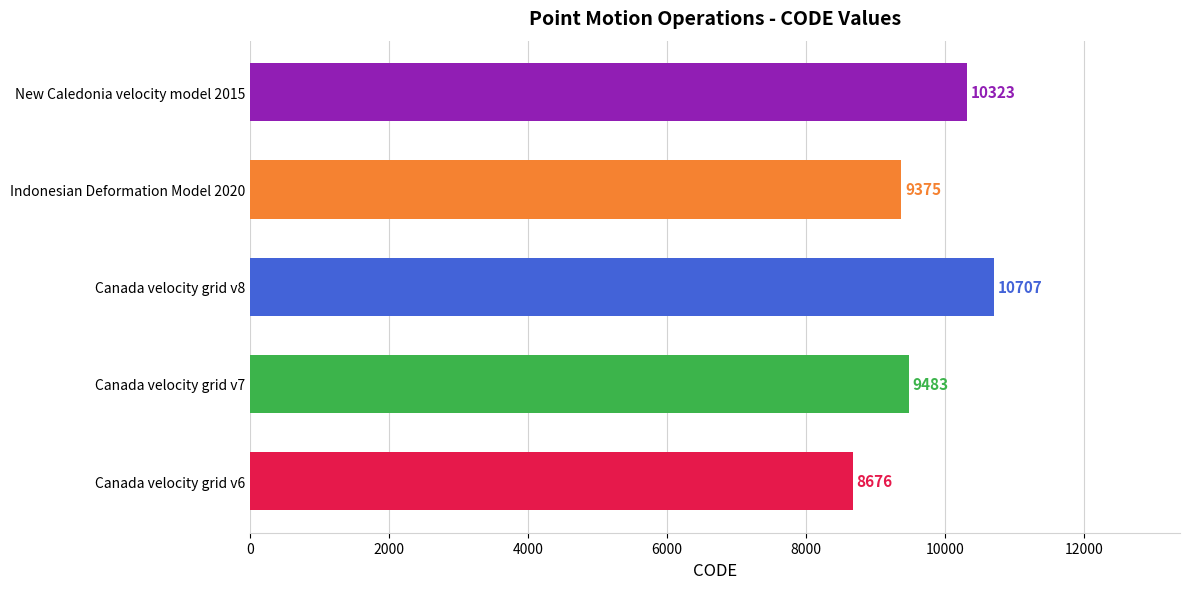

What is the change in value from Canada velocity grid v6 to Canada velocity grid v8?

+2031